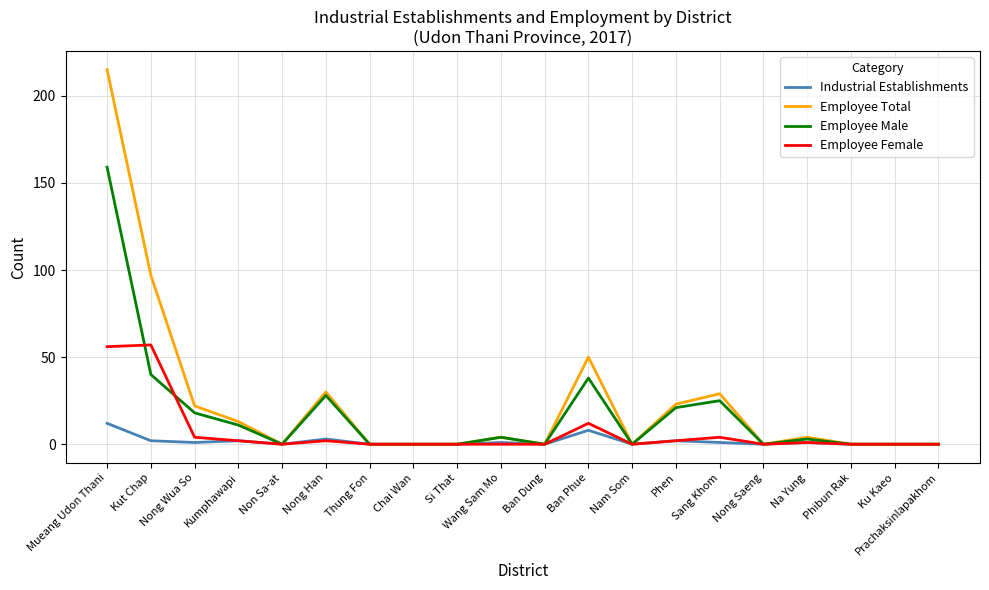

What is the highest value of the Employee Male series?

159